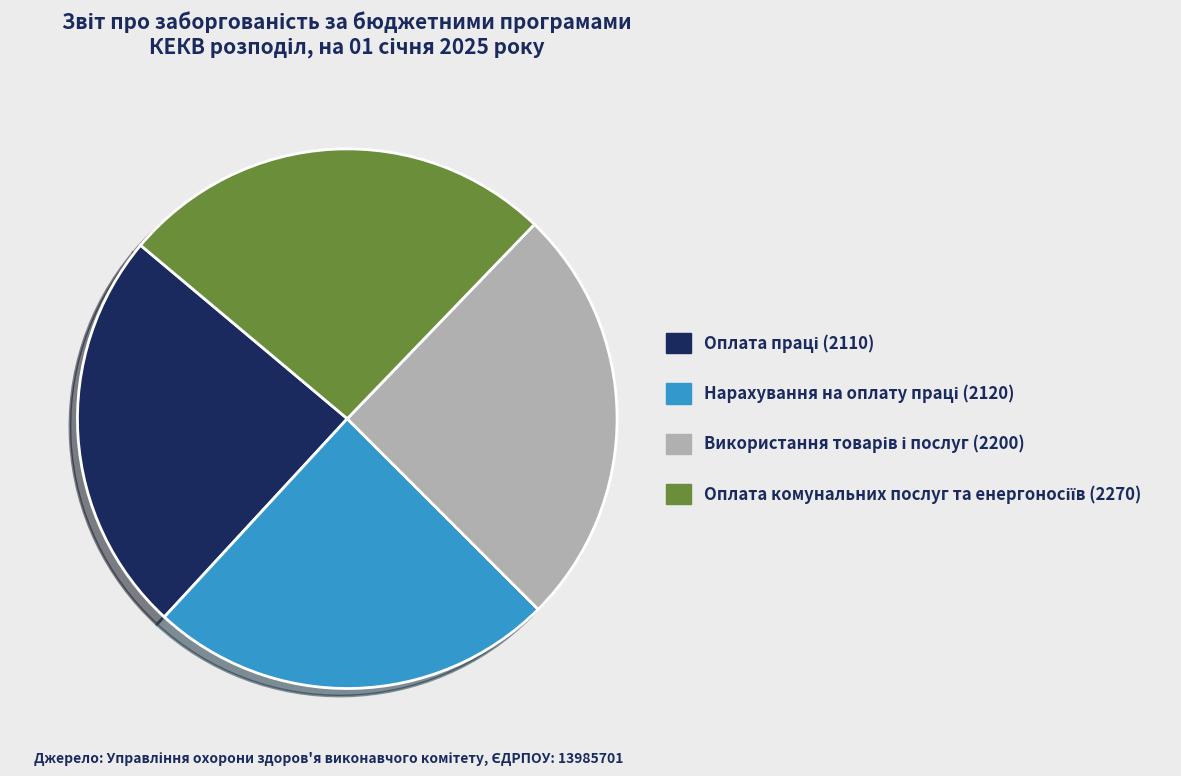

Is there any slice that represents more than half of the pie?

No